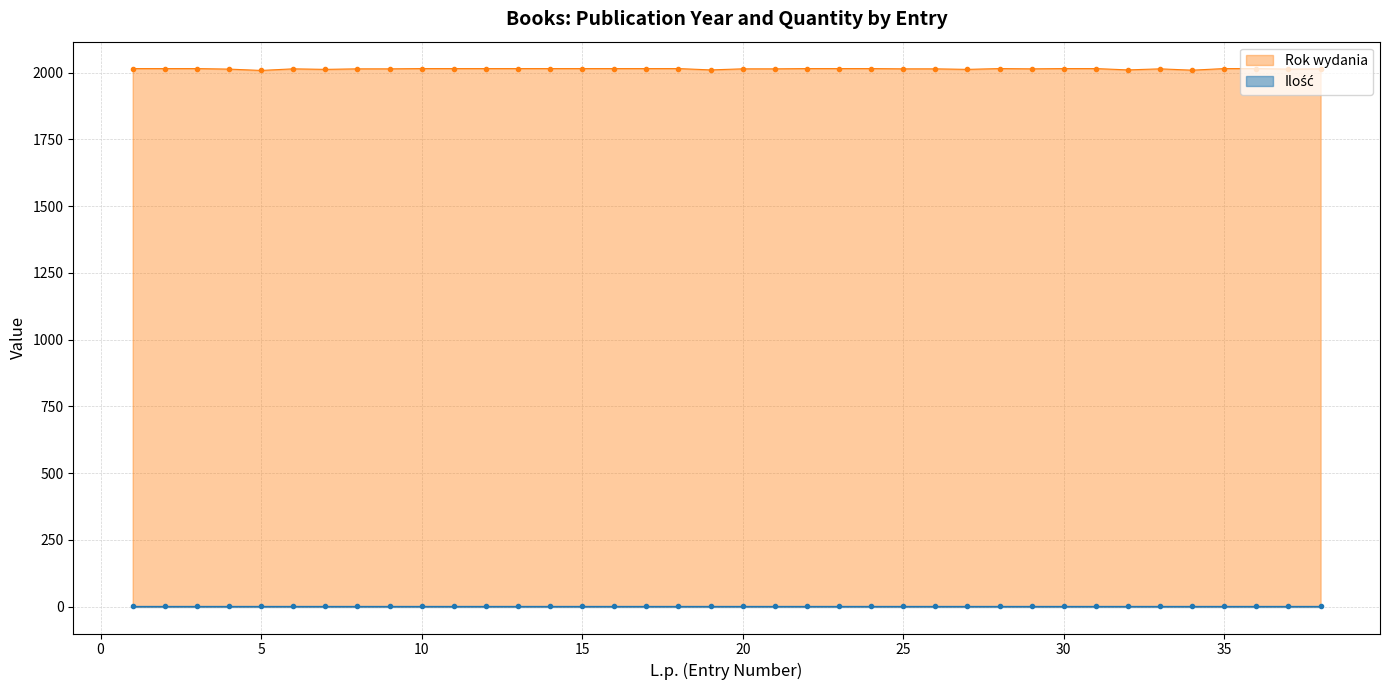

Reading left to right, what are all the values shown in this chart?

2015	2015	2015	2013	2008	2014	2012	2014	2014	2015	2015	2015	2015	2015	2015	2015	2015	2015	2010	2014	2014	2015	2015	2015	2014	2014	2012	2015	2014	2015	2015	2010	2014	2009	2015	2015	2013	2014